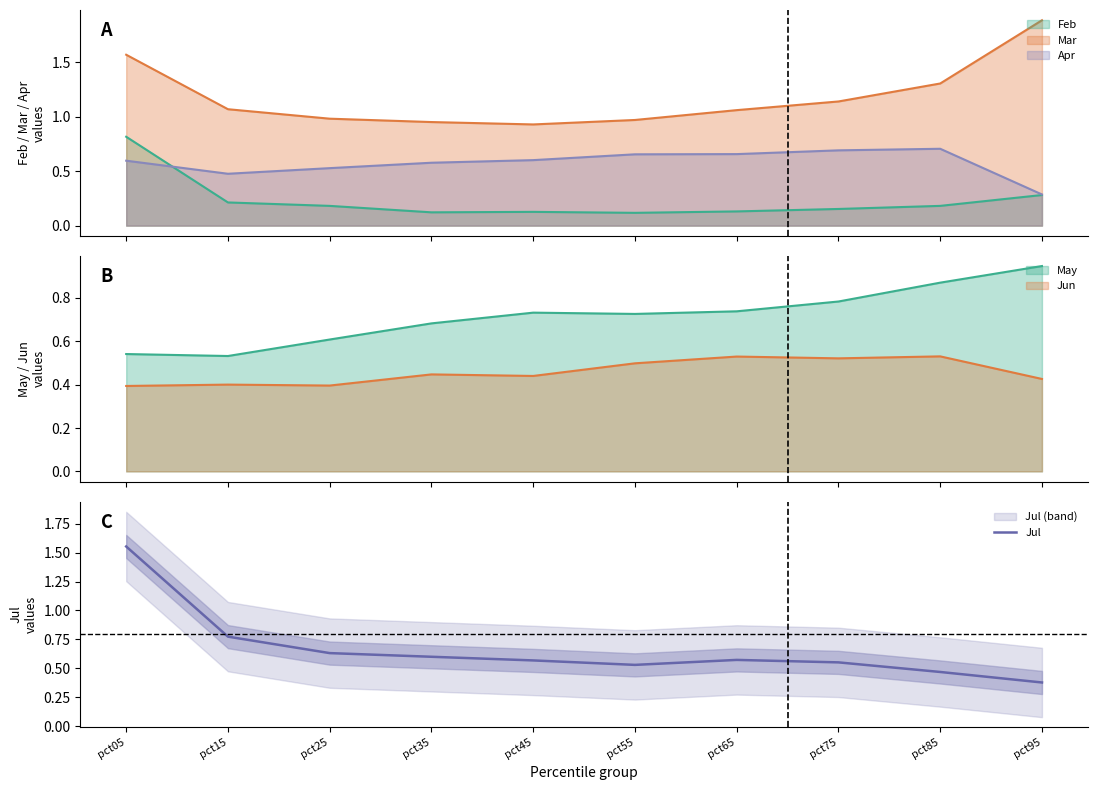

What is the value of the 9th point from the left?

0.5